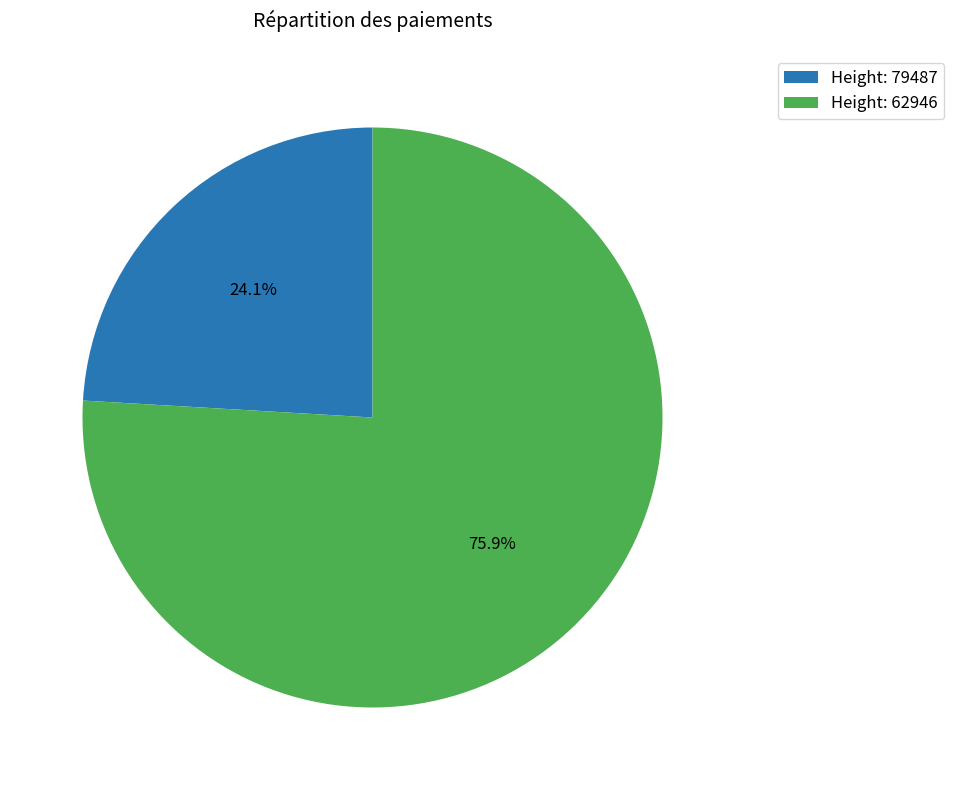

What is the ratio of the value at Height: 79487 to the value at Height: 62946?

0.3